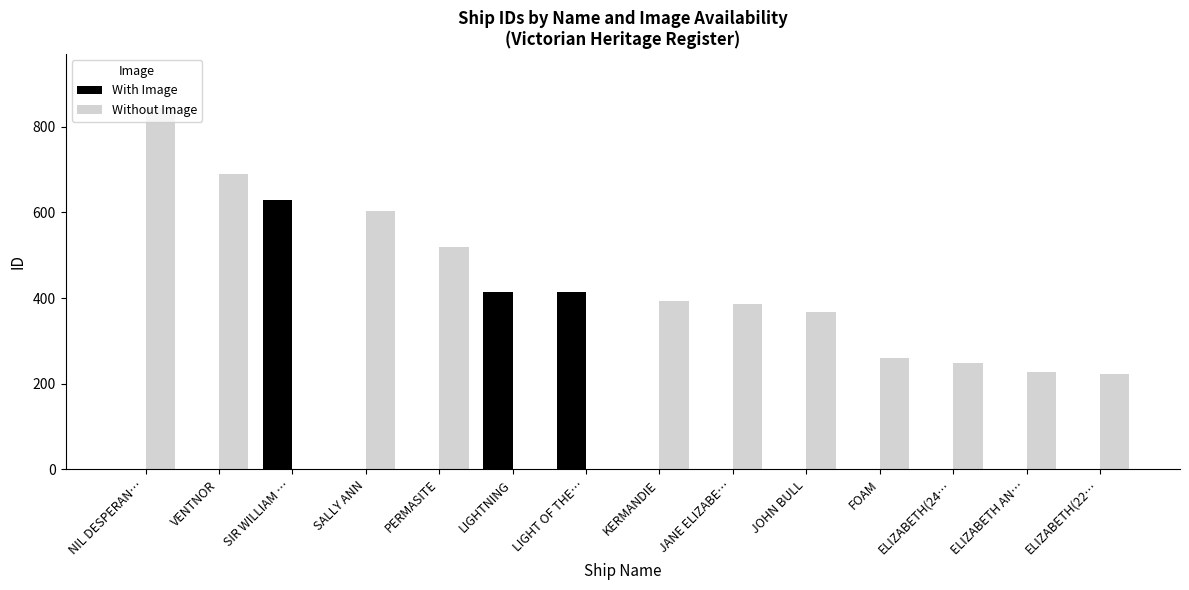

What is the difference between the With Image values at JOHN BULL and LIGHT OF THE…?

414